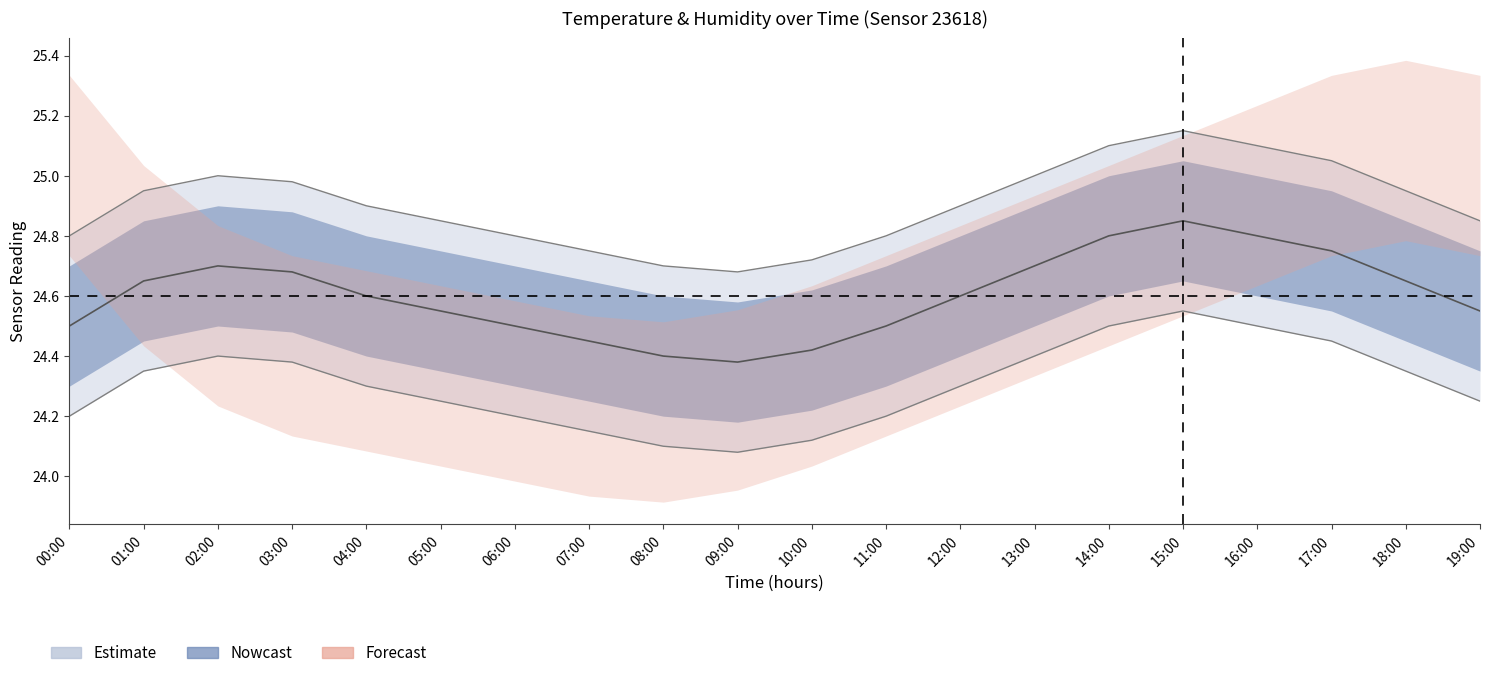

True or false: temp_lower and temperature intersect in this chart.

False